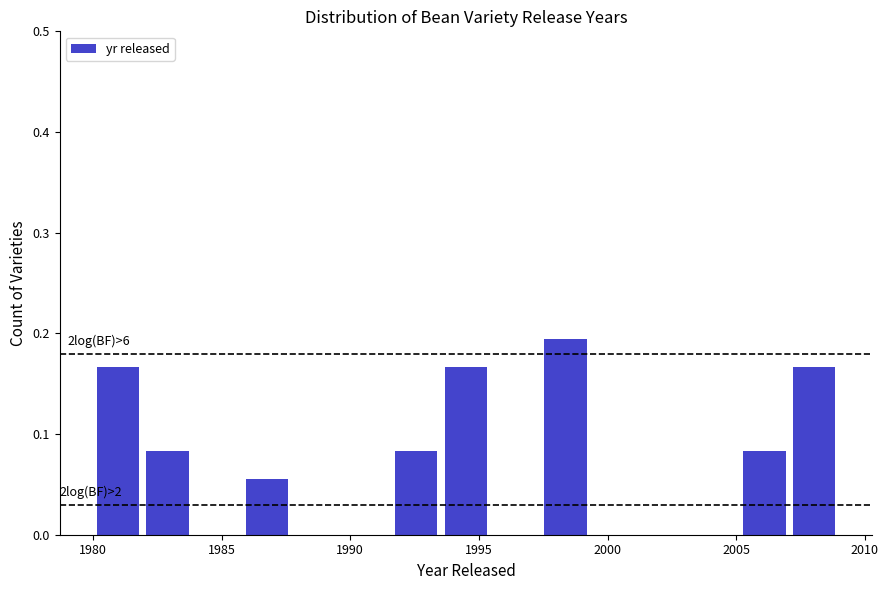

Read against the x-axis, roughly where is the centre of the tallest bar?

1998.5